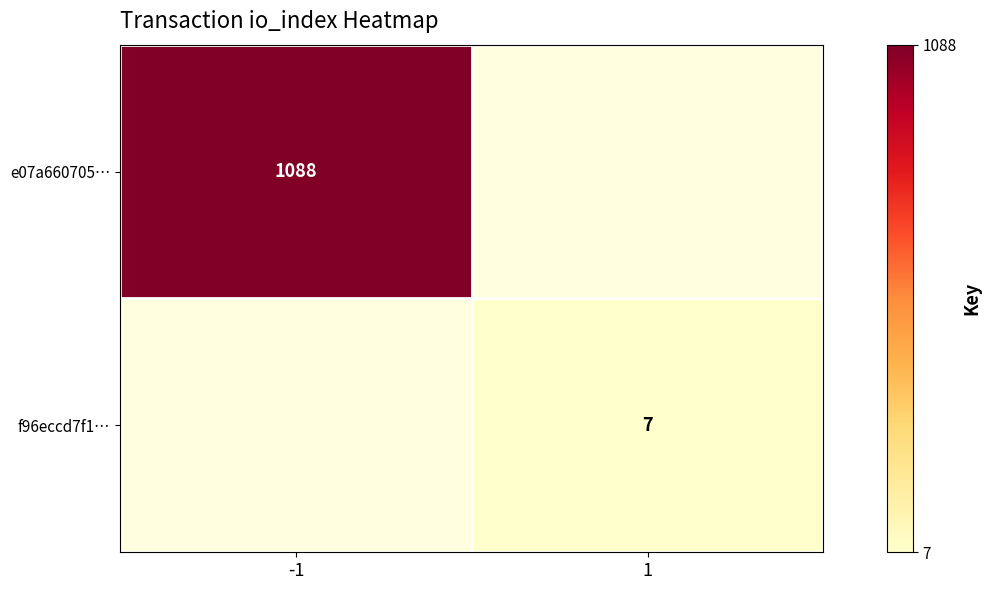

Which category has the highest value across all series?

-1